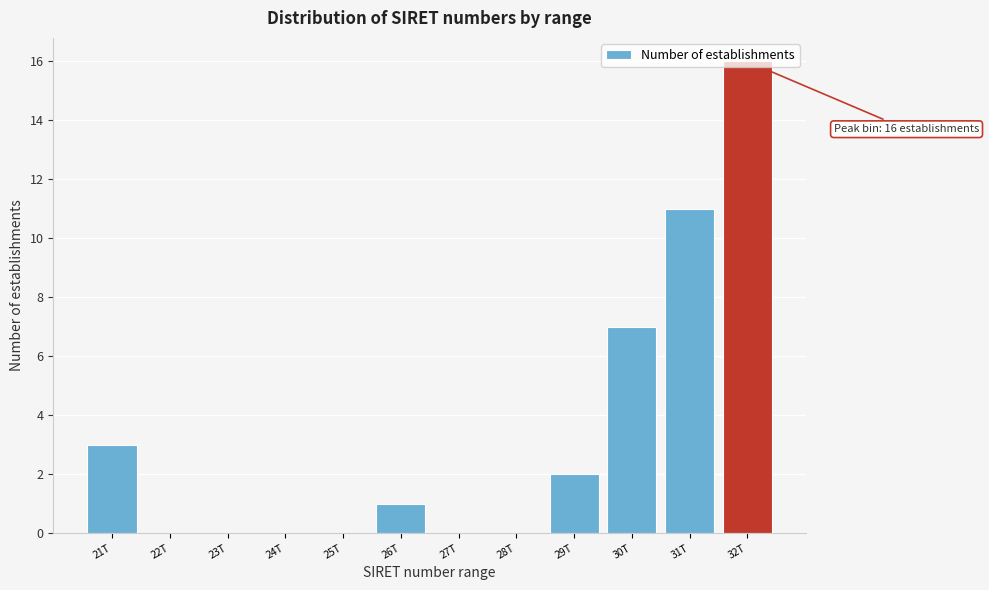

What is the change in value from 27T to 29T?

+2